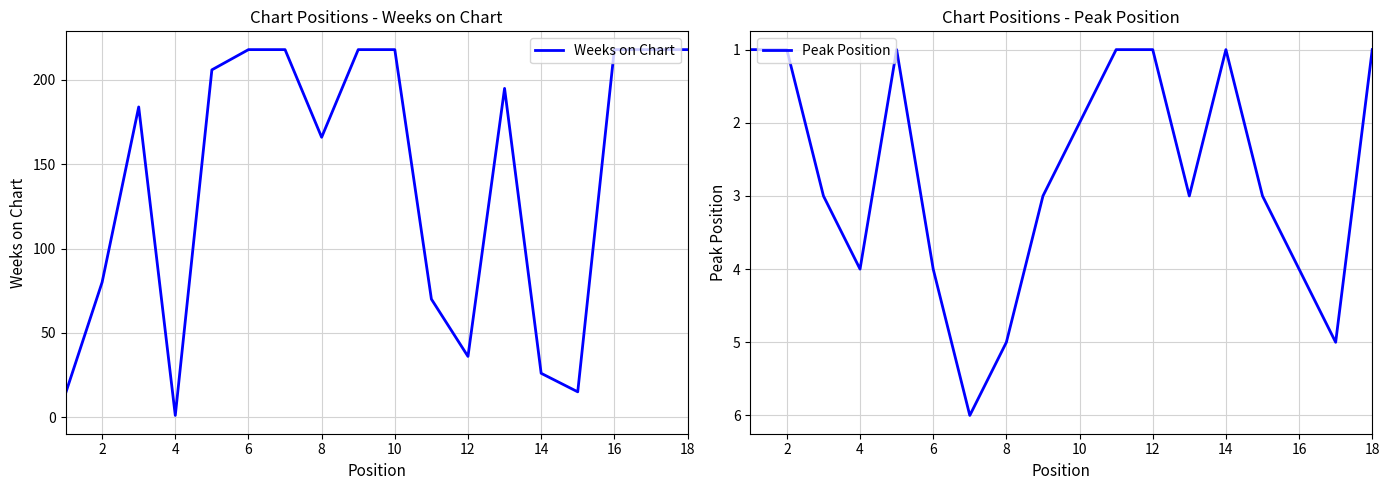

True or false: Weeks on Chart has a value of 345 at 16.

False